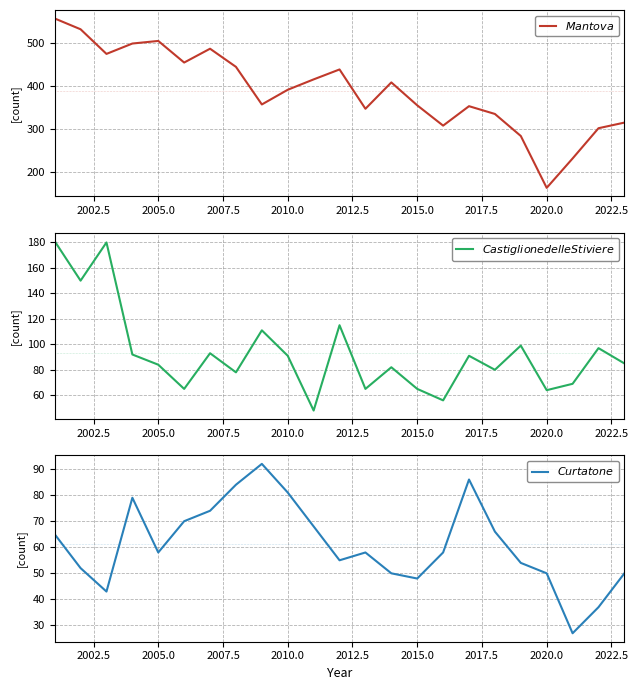

How many data points in $Mantova$ are above 391?

11